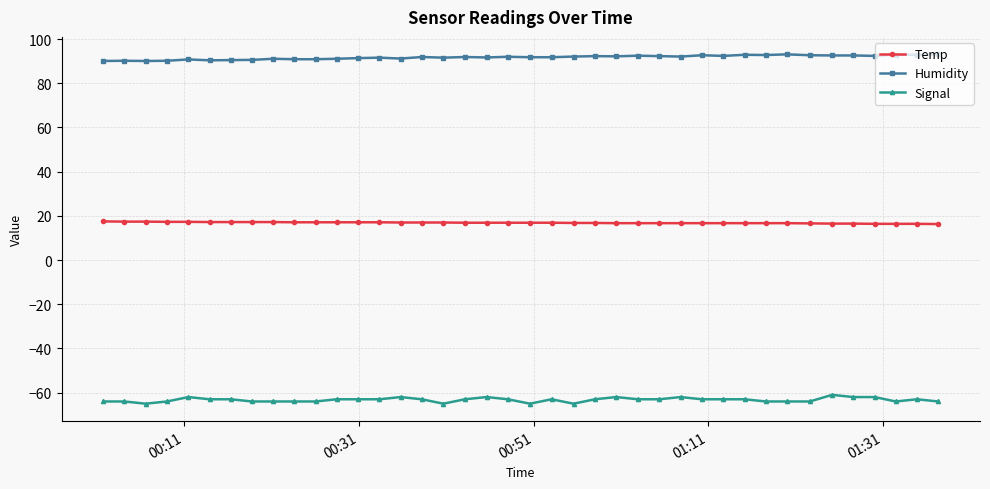

True or false: Temp and Humidity cross at least once.

False